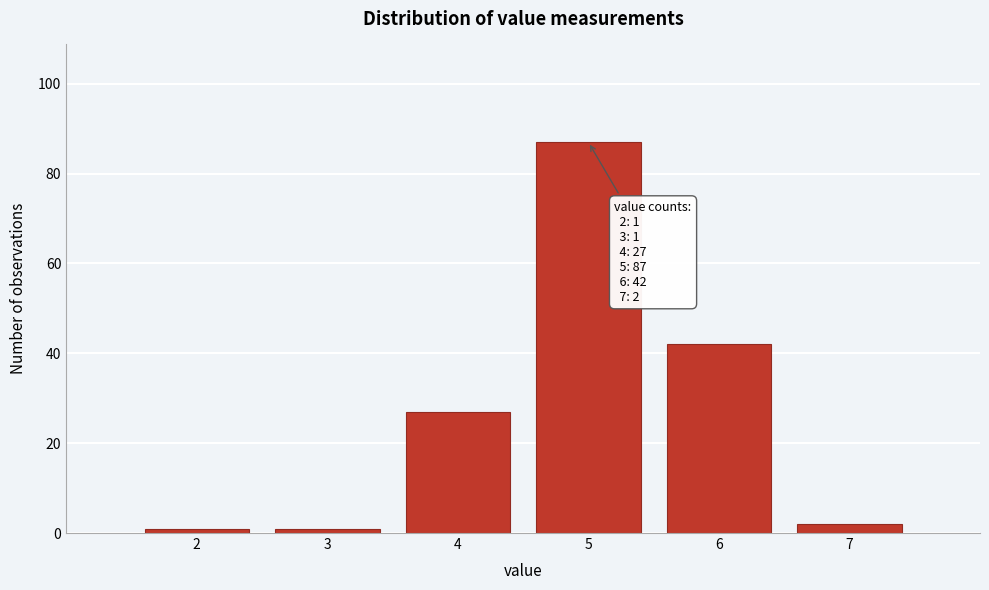

Which range on the x-axis has the tallest bar?

4.5 to 5.5